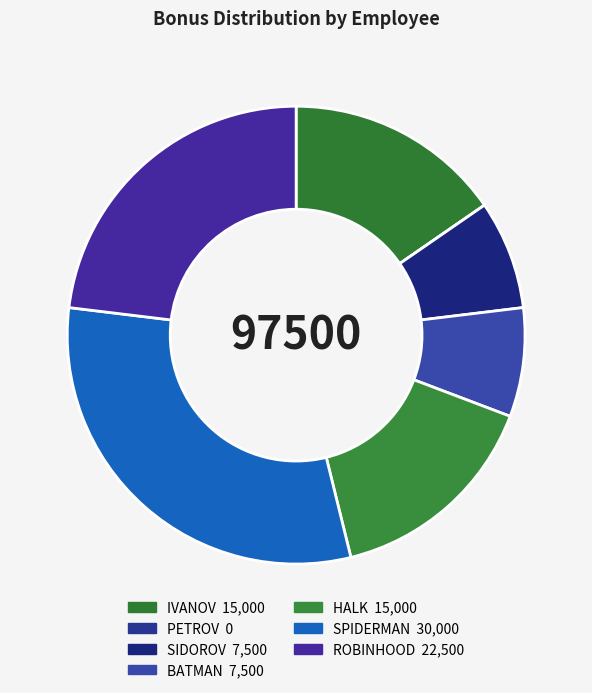

Rank the categories by value from lowest to highest.

PETROV, SIDOROV, BATMAN, IVANOV, HALK, ROBINHOOD, SPIDERMAN